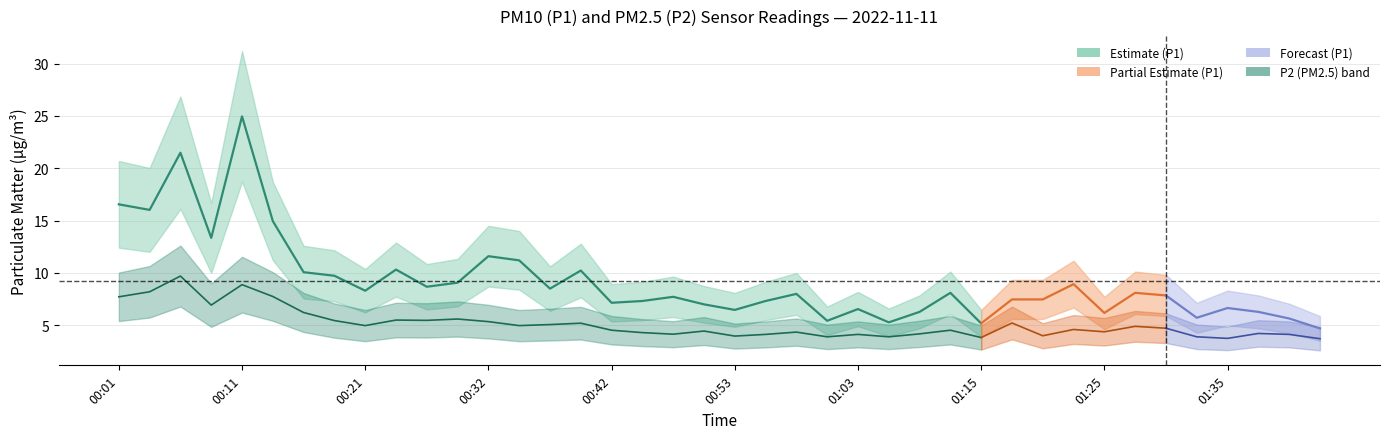

How many lines are shown in the chart?

2